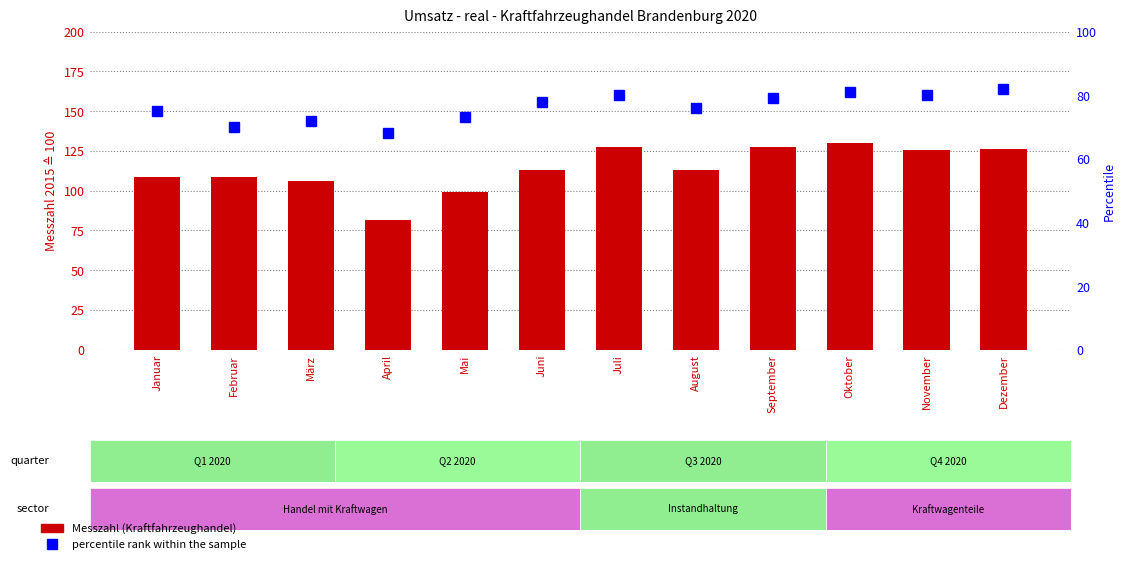

Which category has the highest value in the percentile rank within the sample series?

Dezember